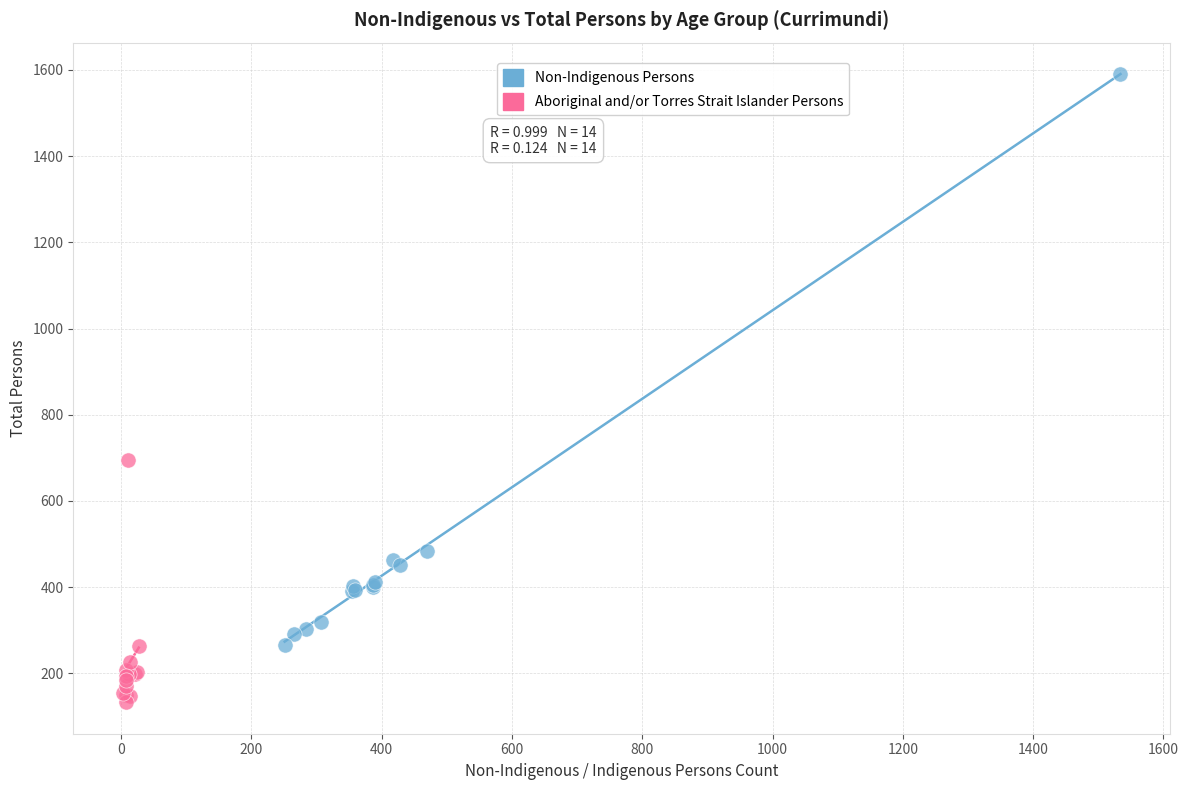

What are all the series names shown in the legend?

Non-Indigenous Persons, Aboriginal and/or Torres Strait Islander Persons